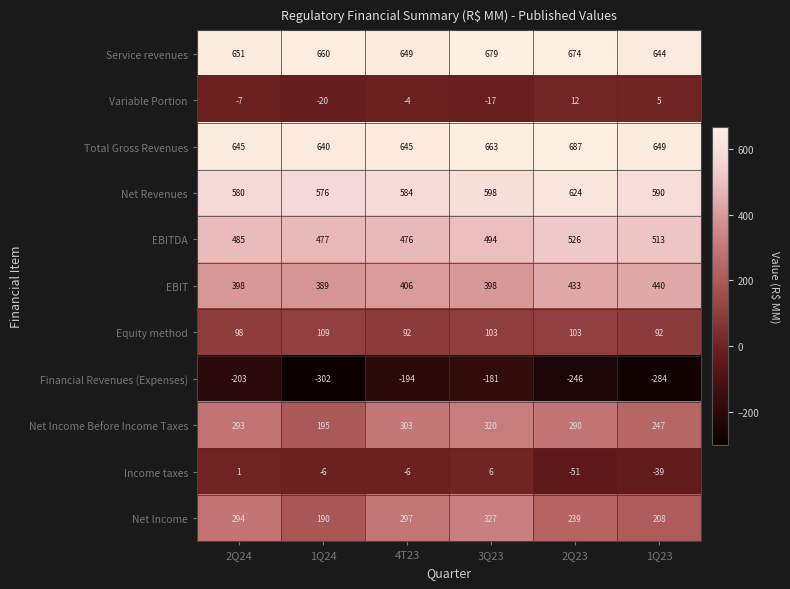

What is the maximum value shown in the chart?

687